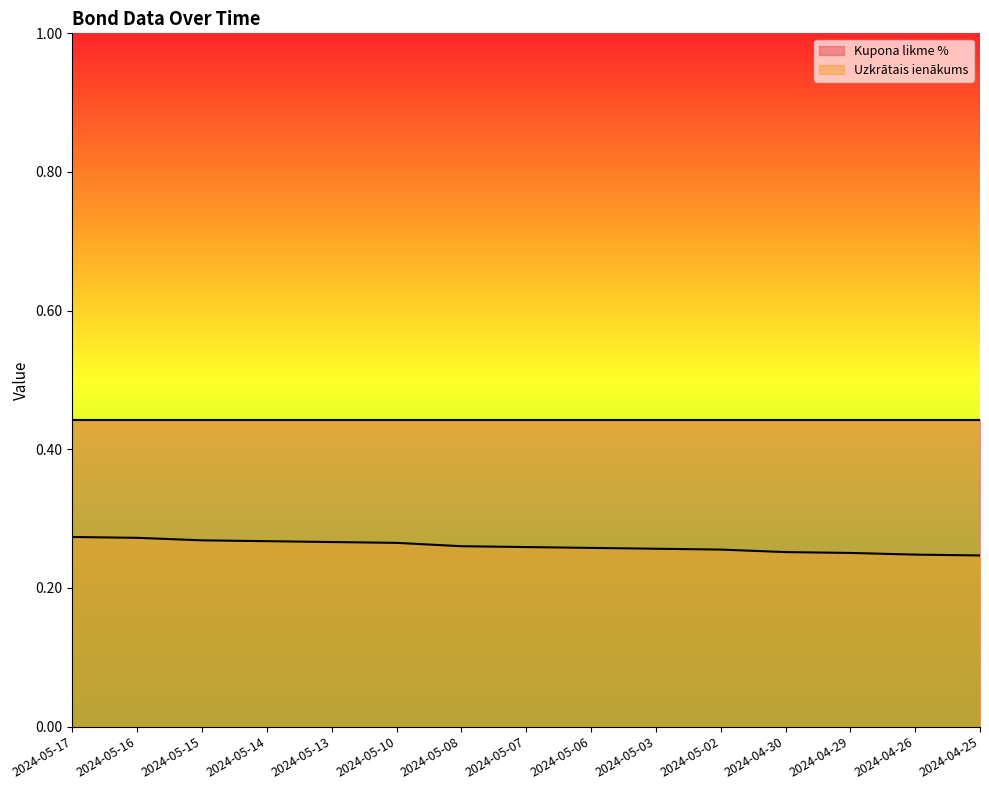

Reading right to left, transcribe all the data shown in this chart.

0.2	0.2	0.3	0.3	0.3	0.3	0.3	0.3	0.3	0.3	0.3	0.3	0.3	0.3	0.3